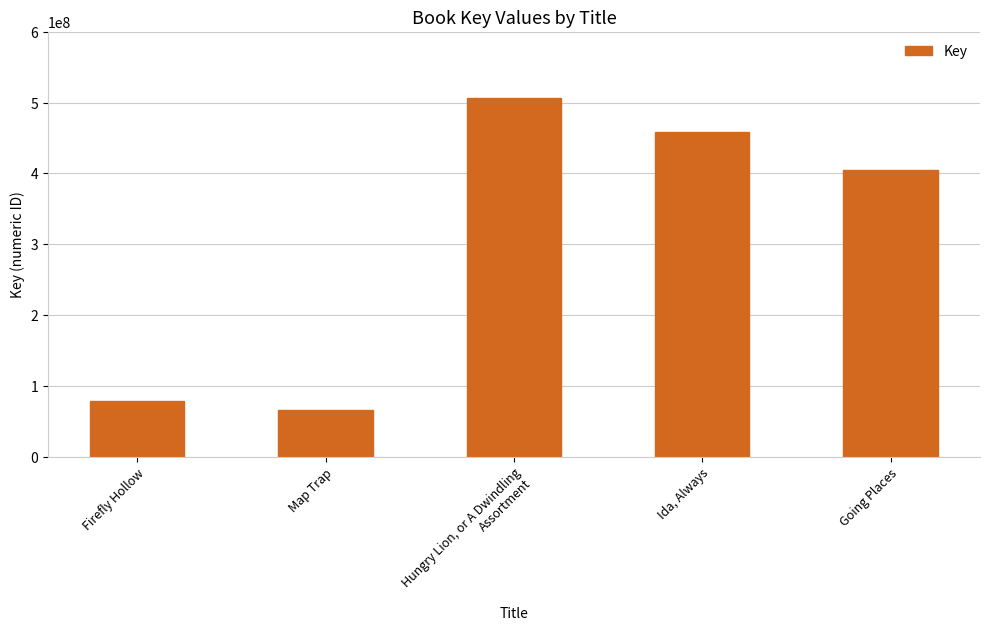

Reading right to left, list all the values displayed in this chart.

Going Places=404999352	Ida, Always=458690106	Hungry Lion, or A Dwindling Assortment=506003870	Map Trap=66376331	Firefly Hollow=79184628